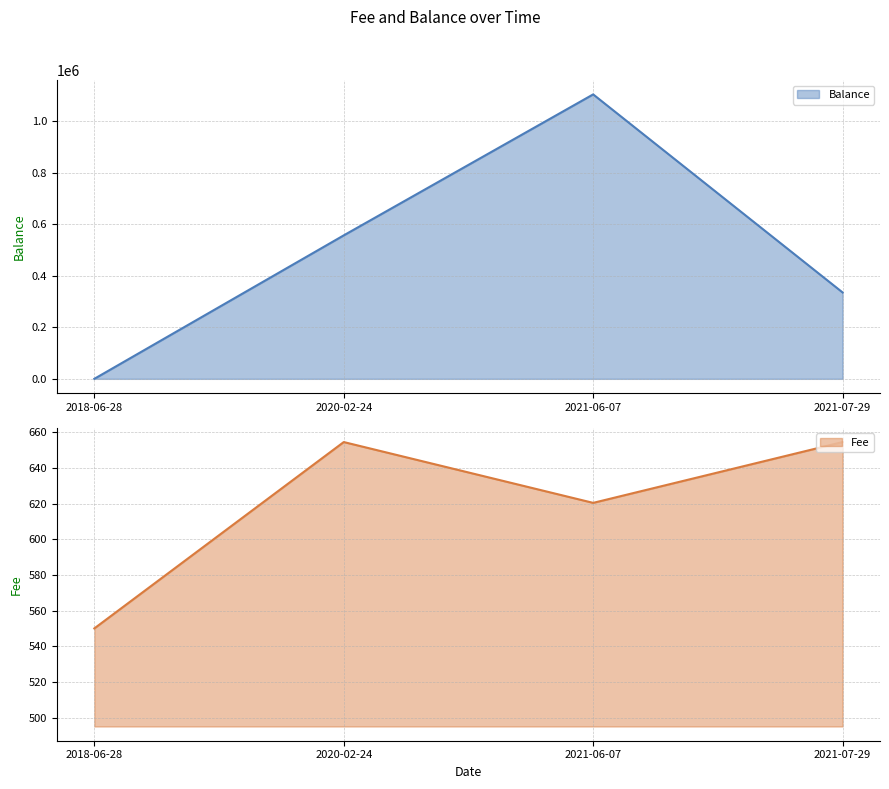

At which category is the sum across all series the highest?

2021-06-07